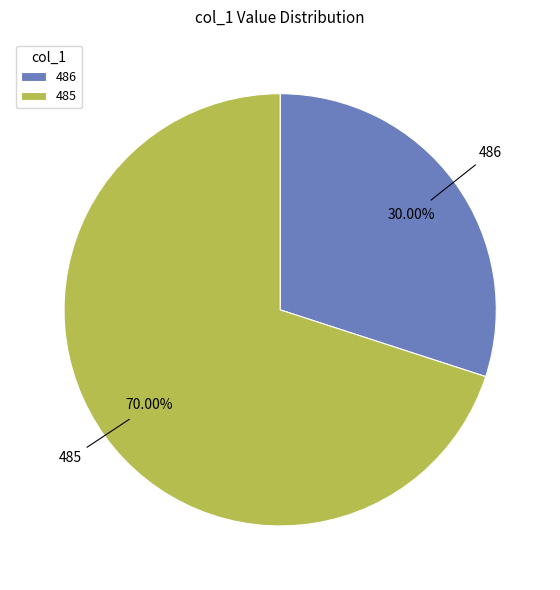

Rank the categories by value from highest to lowest.

485, 486